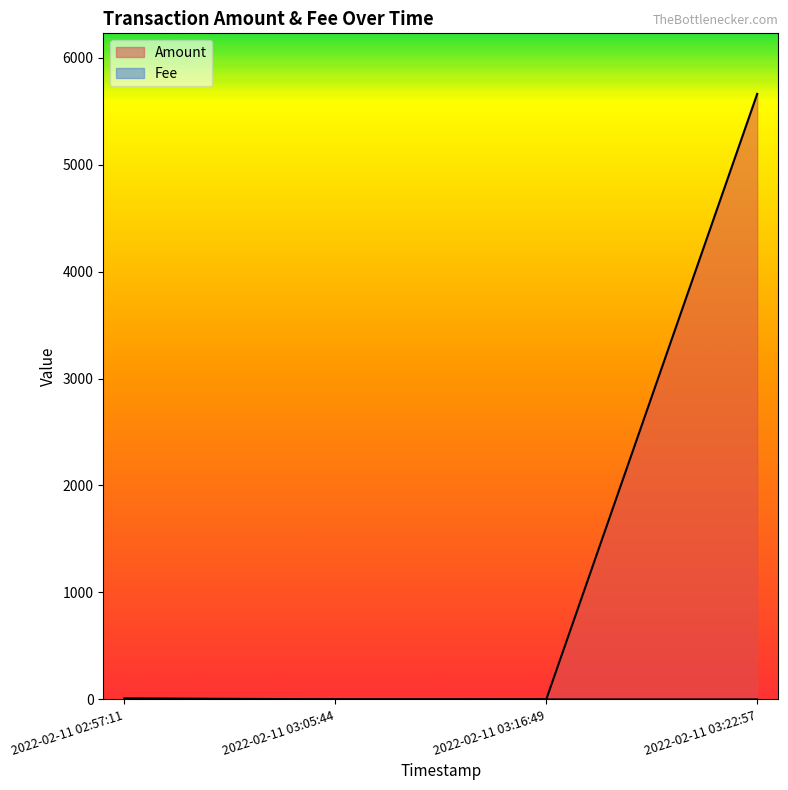

Reading left to right, list all the values displayed in this chart.

Amount: 1.0	1.0	1.0	5660.9
Fee: 10.1	1.0	0.0	0.0